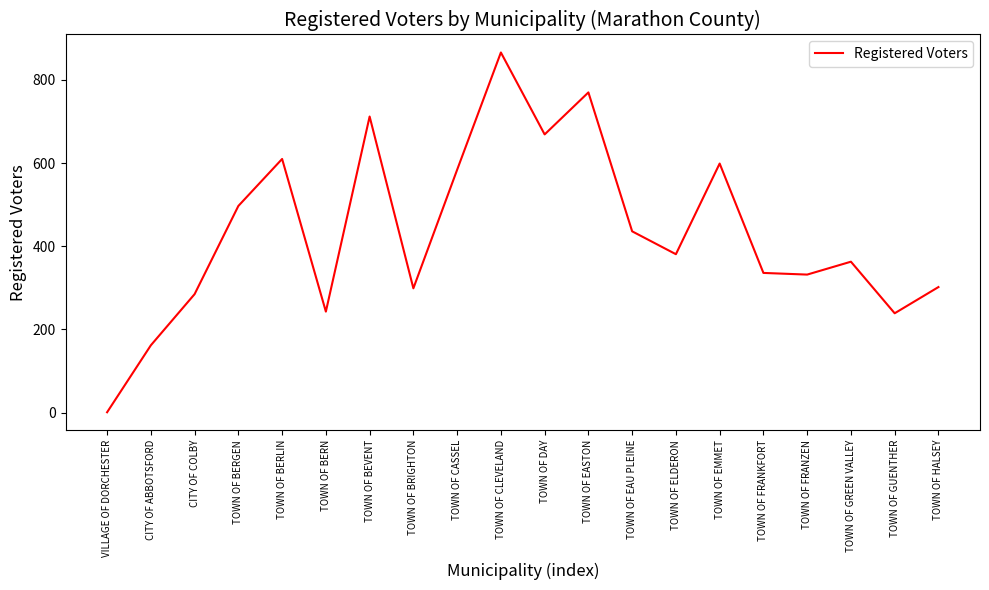

The value at TOWN OF CASSEL is 186. True or false?

False